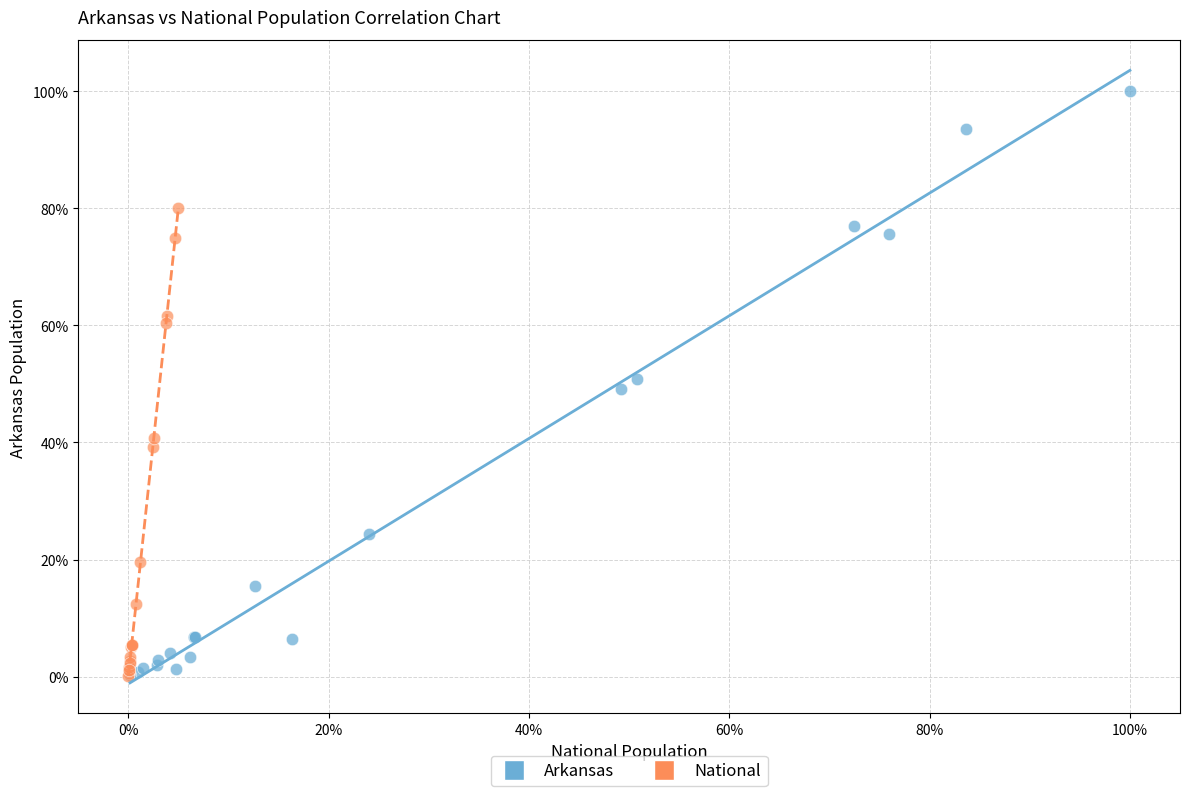

Which series reaches the maximum Y coordinate?

Arkansas